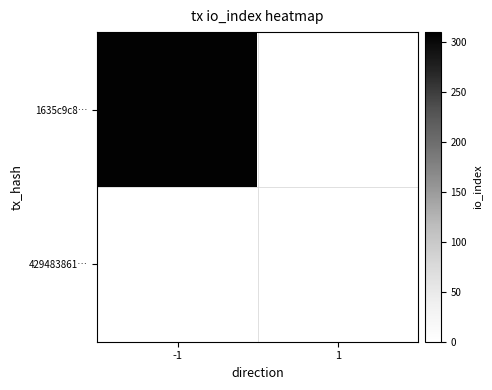

What is the spread (max minus min) of values at -1?

307